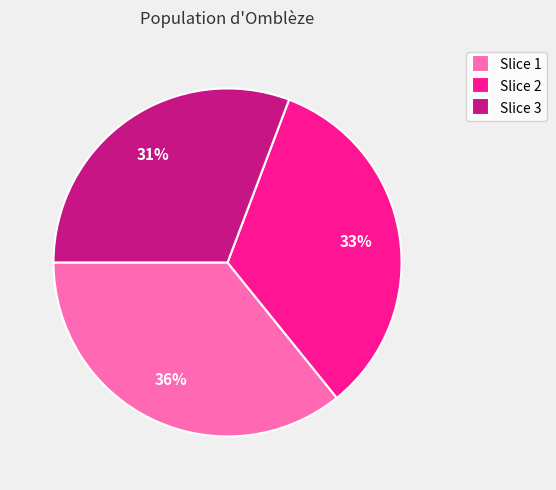

Count the number of slices in the pie.

3